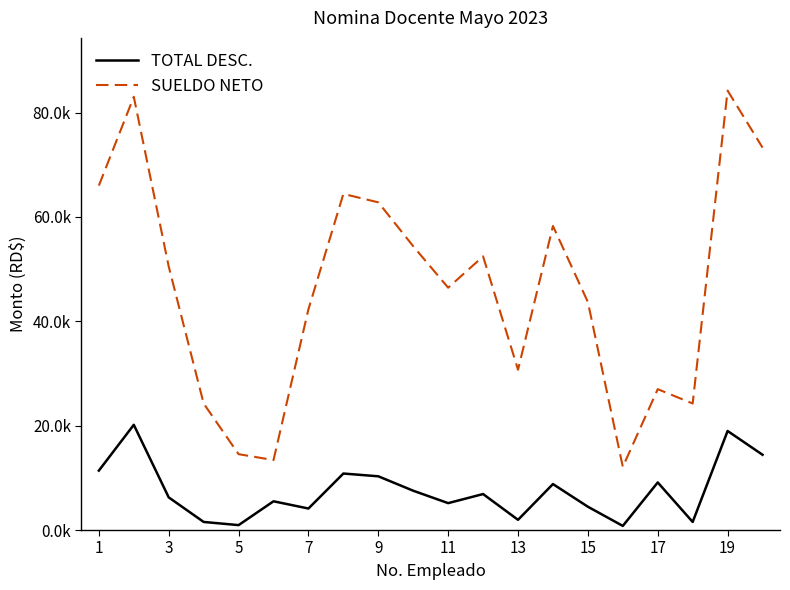

What is the average value of the SUELDO NETO series?

46406.8